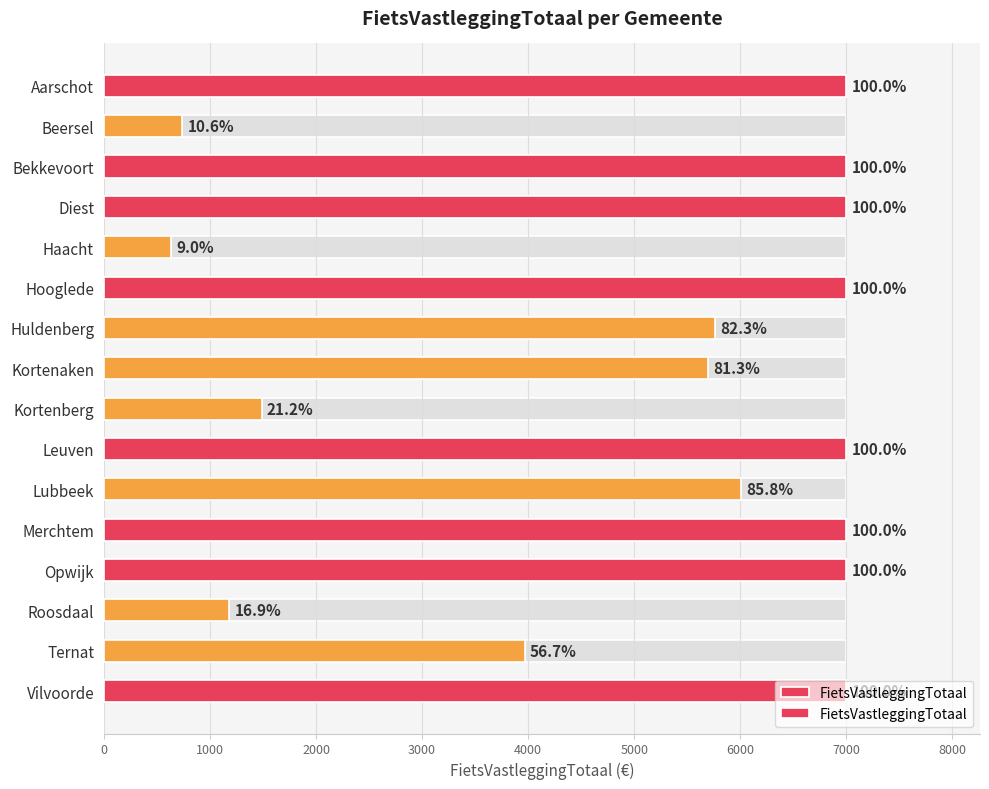

What is the difference between the maximum and minimum values?

6369.2